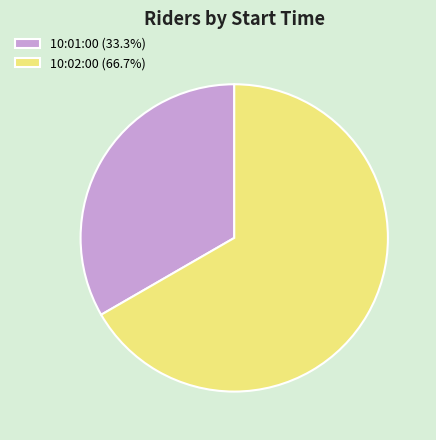

How many segments does this pie chart have?

2